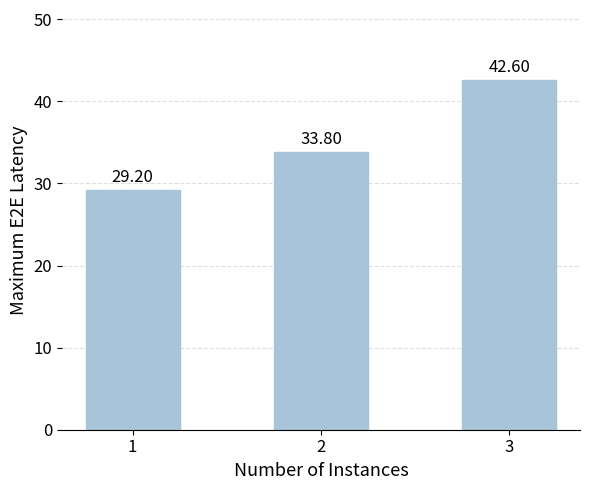

Is it true that the value at 1 is 39.1?

False